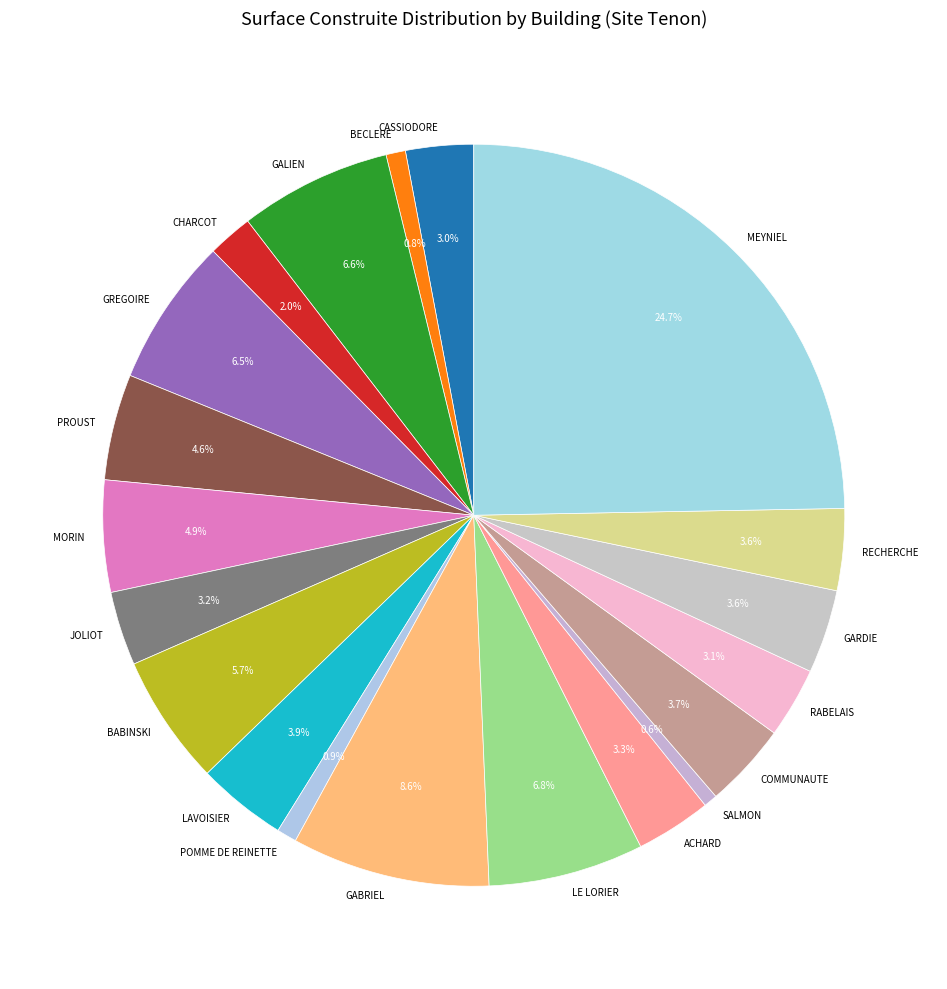

Approximately how many times larger is the value at RECHERCHE compared to GALIEN?

0.5